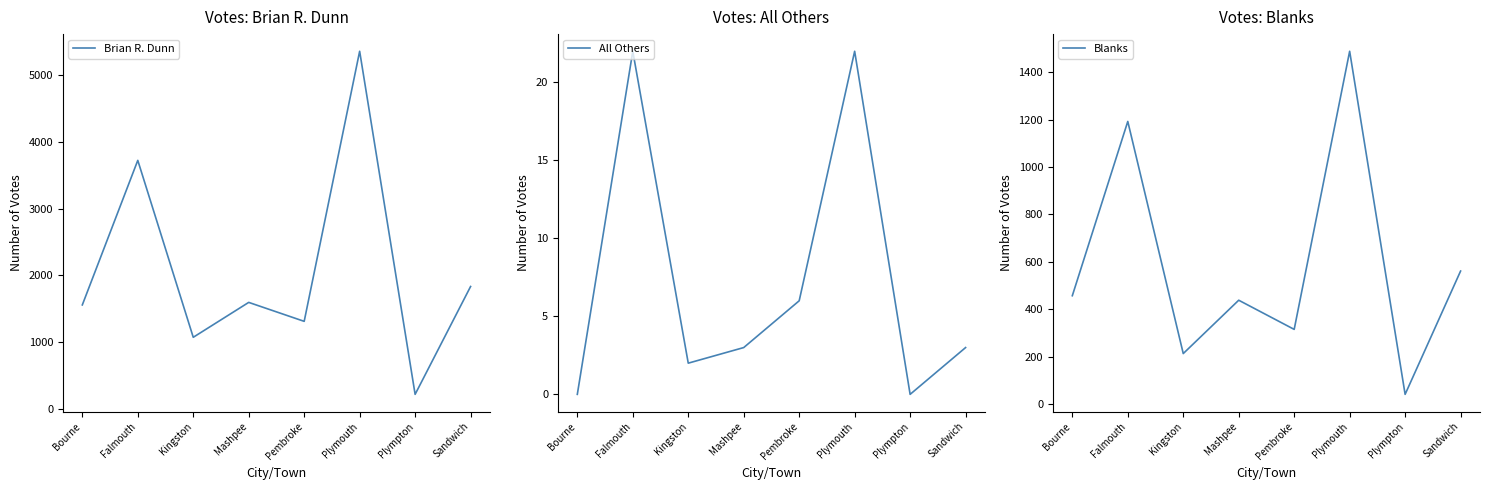

List the series in order of their overall mean, highest first.

Brian R. Dunn, Blanks, All Others